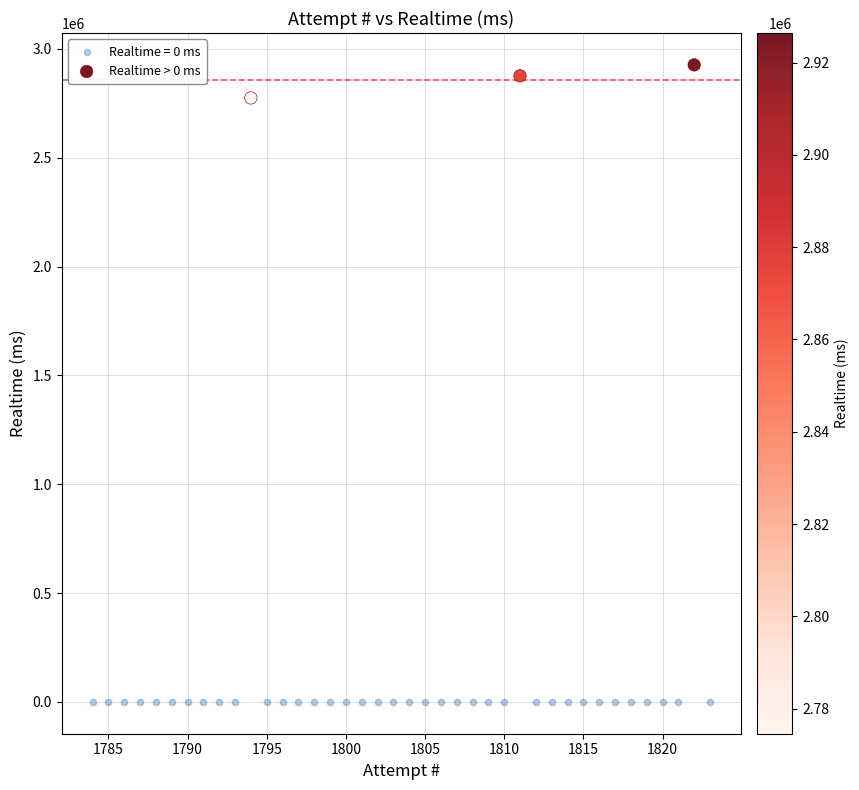

Which series contains the lowest Y value?

Realtime = 0 ms